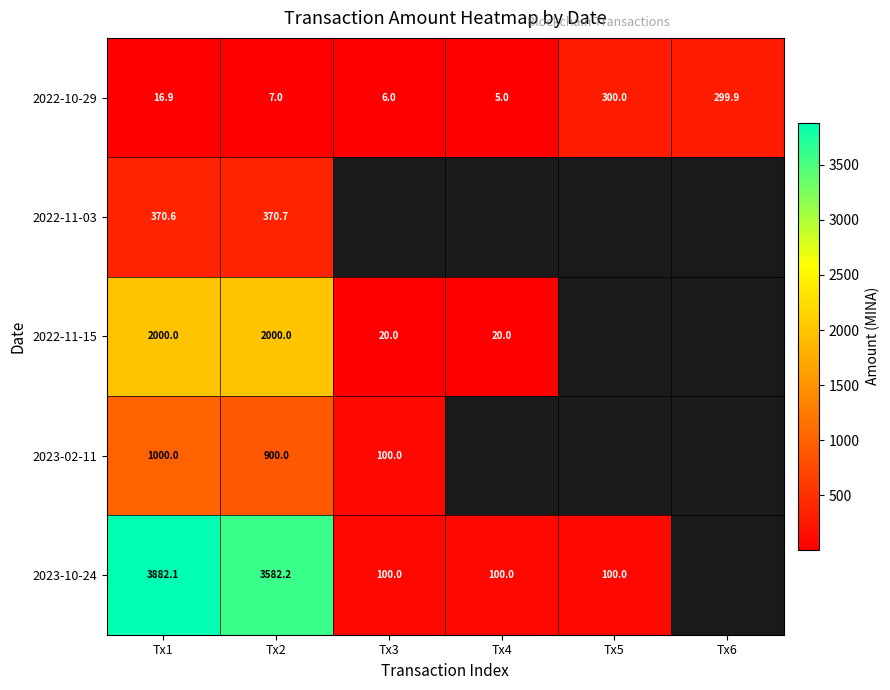

What is the greatest value displayed?

3882.1